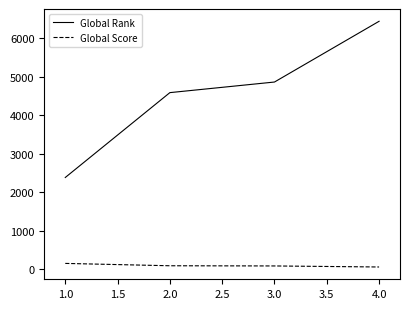

Rank the series at 1.0 from lowest to highest value.

Global Score, Global Rank